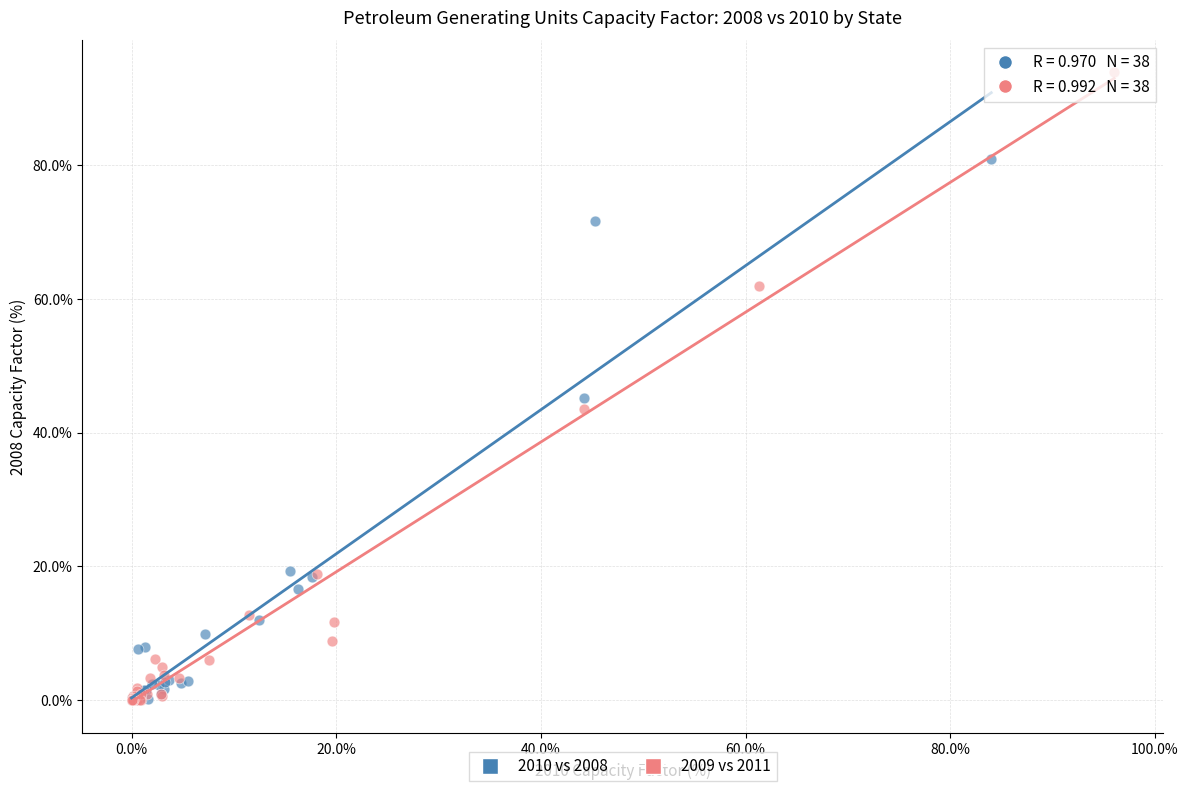

What are all the series names shown in the legend?

2010 vs 2008, 2009 vs 2011